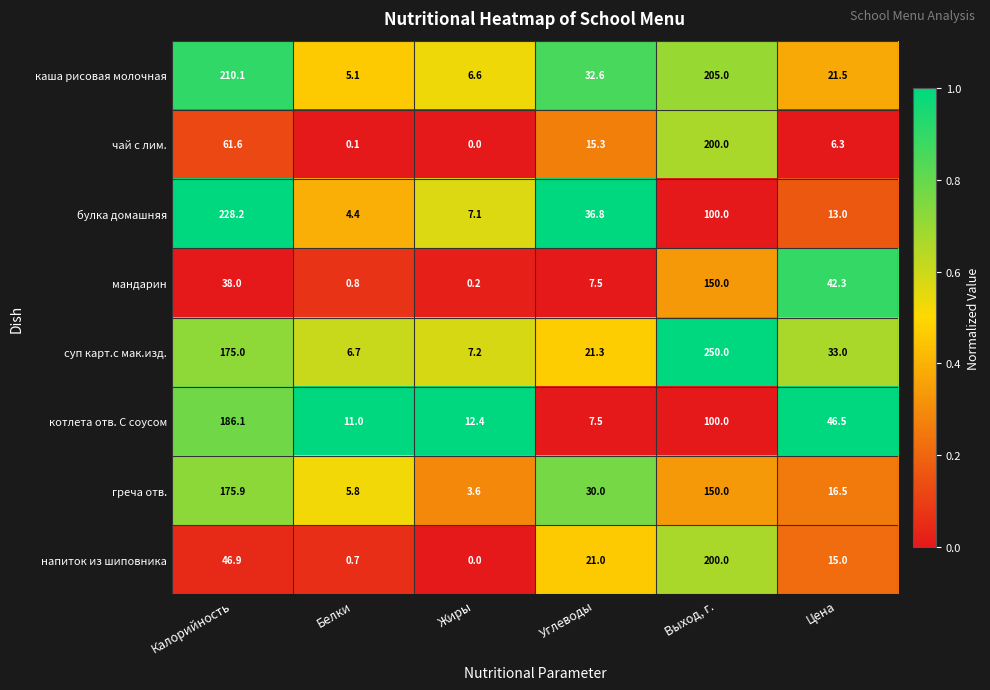

What is the sum of the чай с лим. values at Выход, г. and Калорийность?

261.6